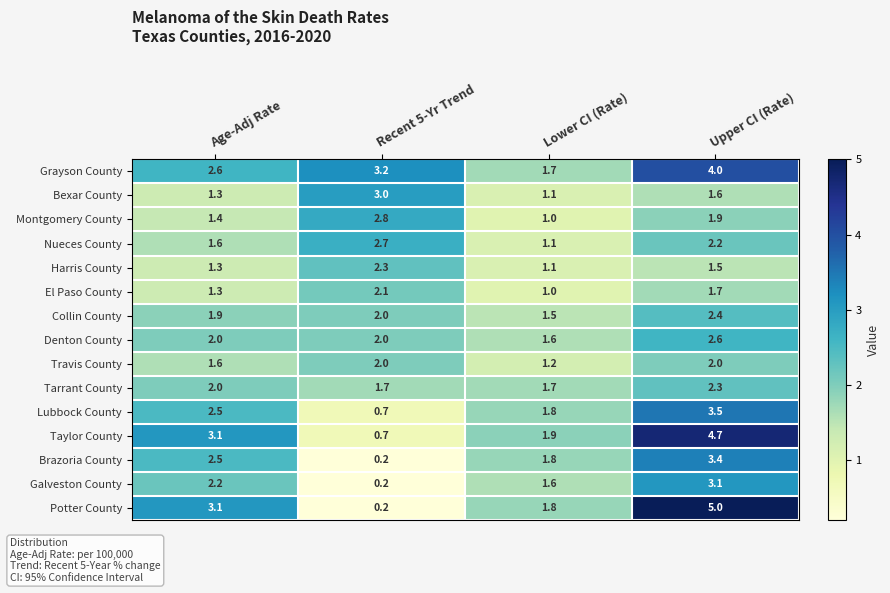

What is the total value across all series at Lower CI (Rate)?

21.9